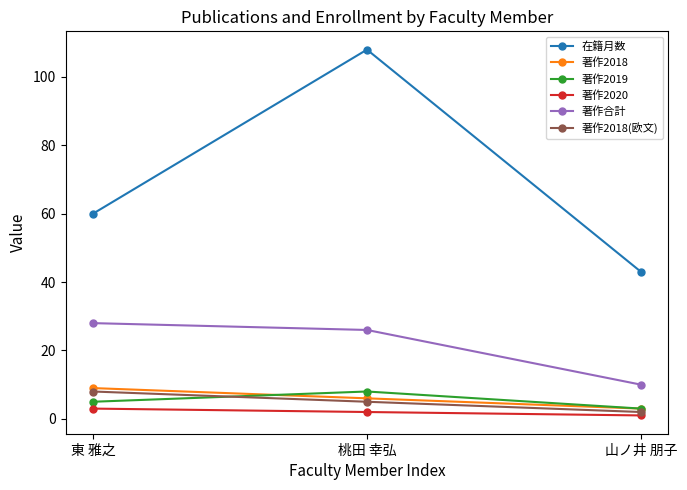

Does the chart display data point markers on the line(s)?

Yes